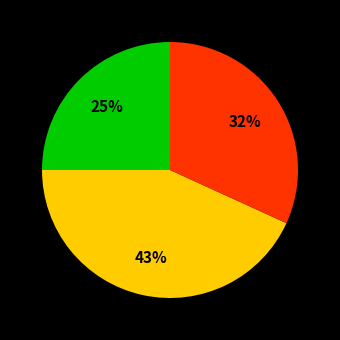

To the nearest percent, what is the average slice percentage?

33%